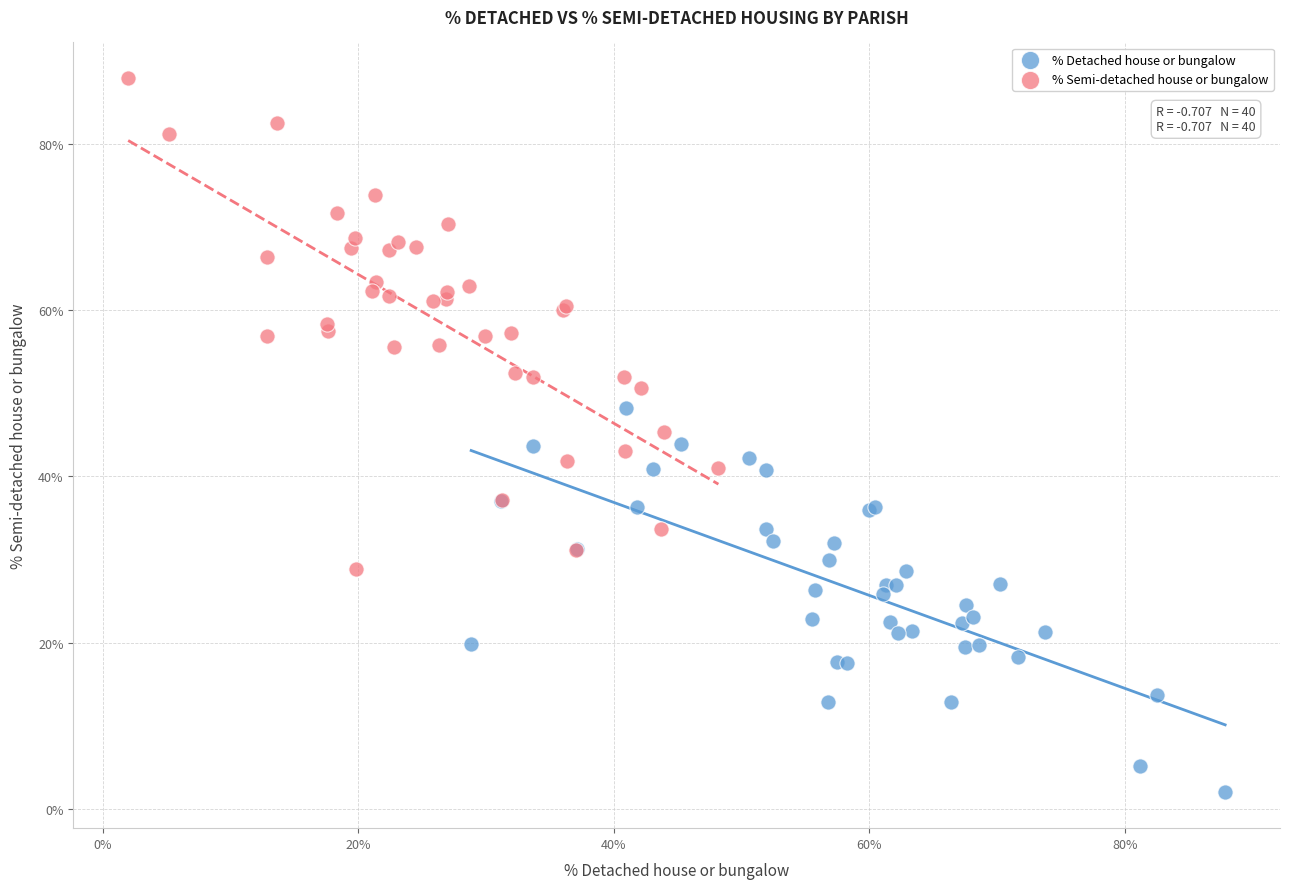

Which series has the largest Y range (max minus min)?

% Semi-detached house or bungalow